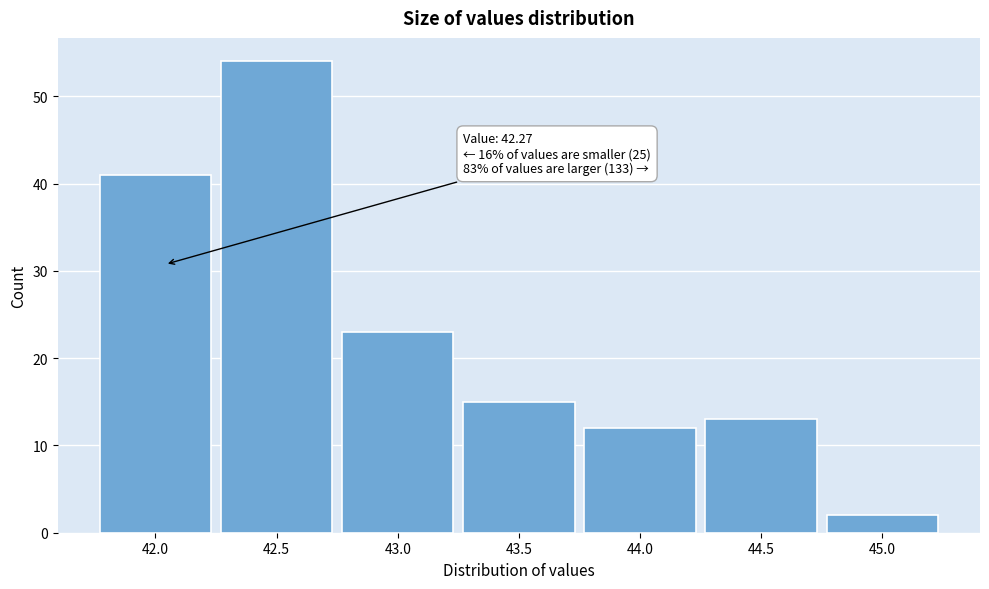

Reading left to right, what are all the values shown in this chart?

42.0=41	42.5=54	43.0=23	43.5=15	44.0=12	44.5=13	45.0=2